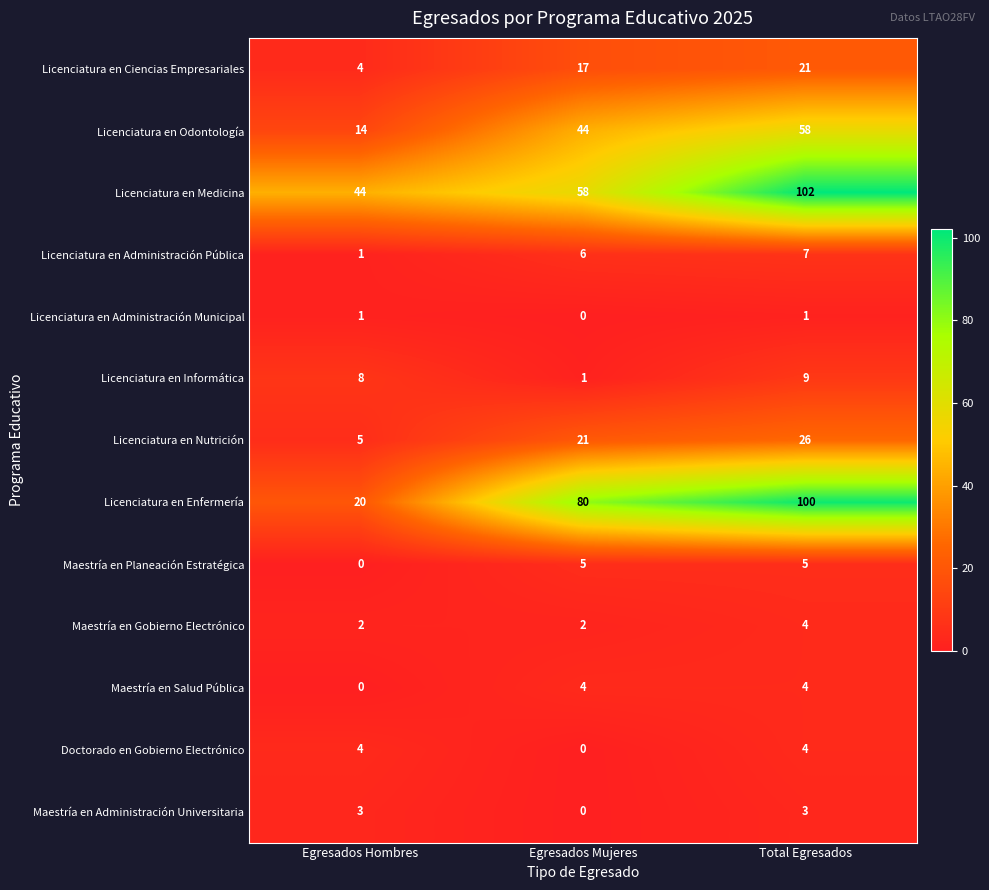

The Maestría en Administración Universitaria series shows 1 at Egresados Hombres. True or false?

False